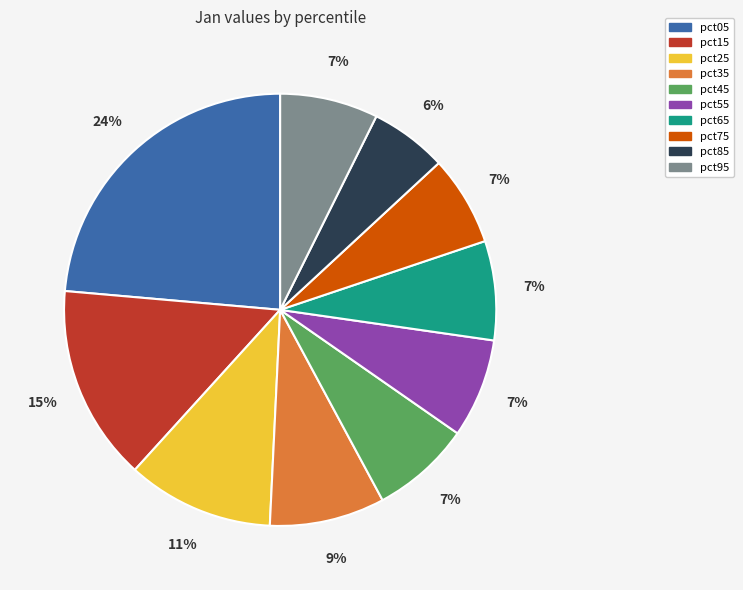

To the nearest percent, what is the difference between the largest and smallest slice percentages?

18%